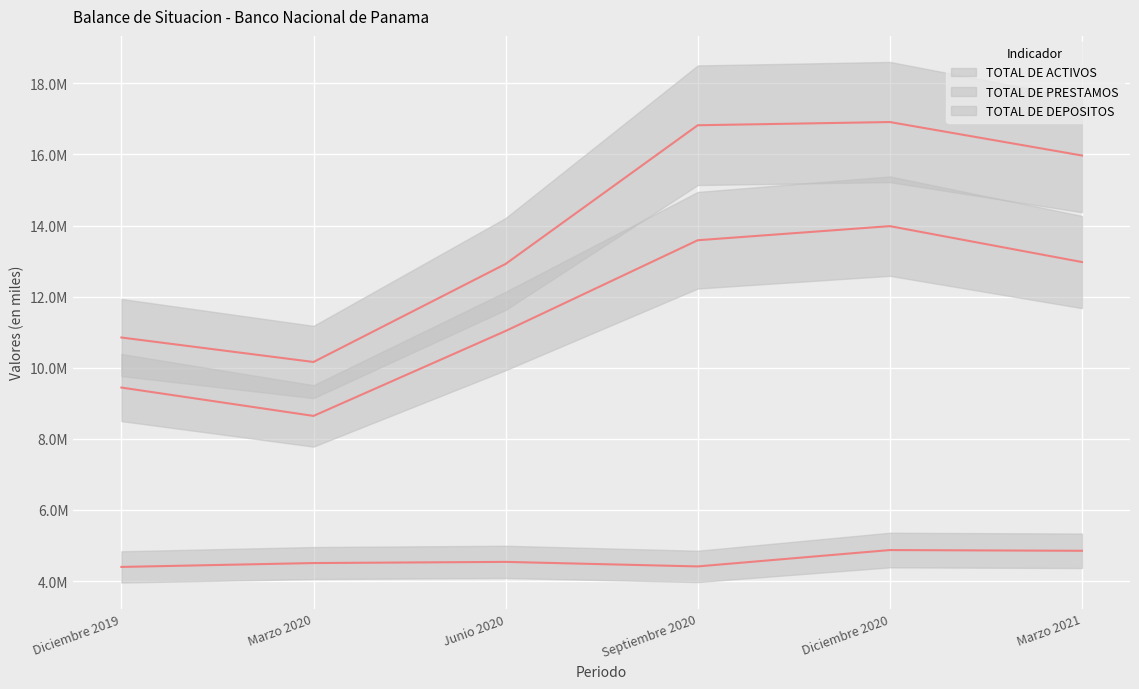

Is it true that TOTAL DE PRESTAMOS equals 4505648.7 at Marzo 2020?

True